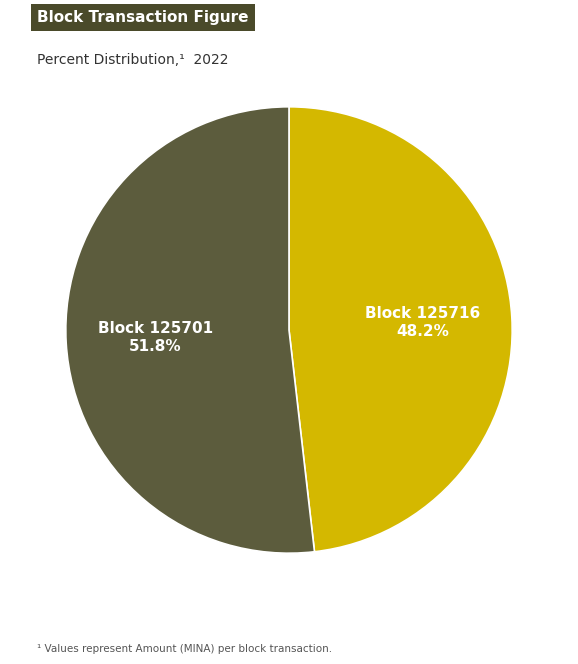

Is there a majority slice in this chart?

Yes